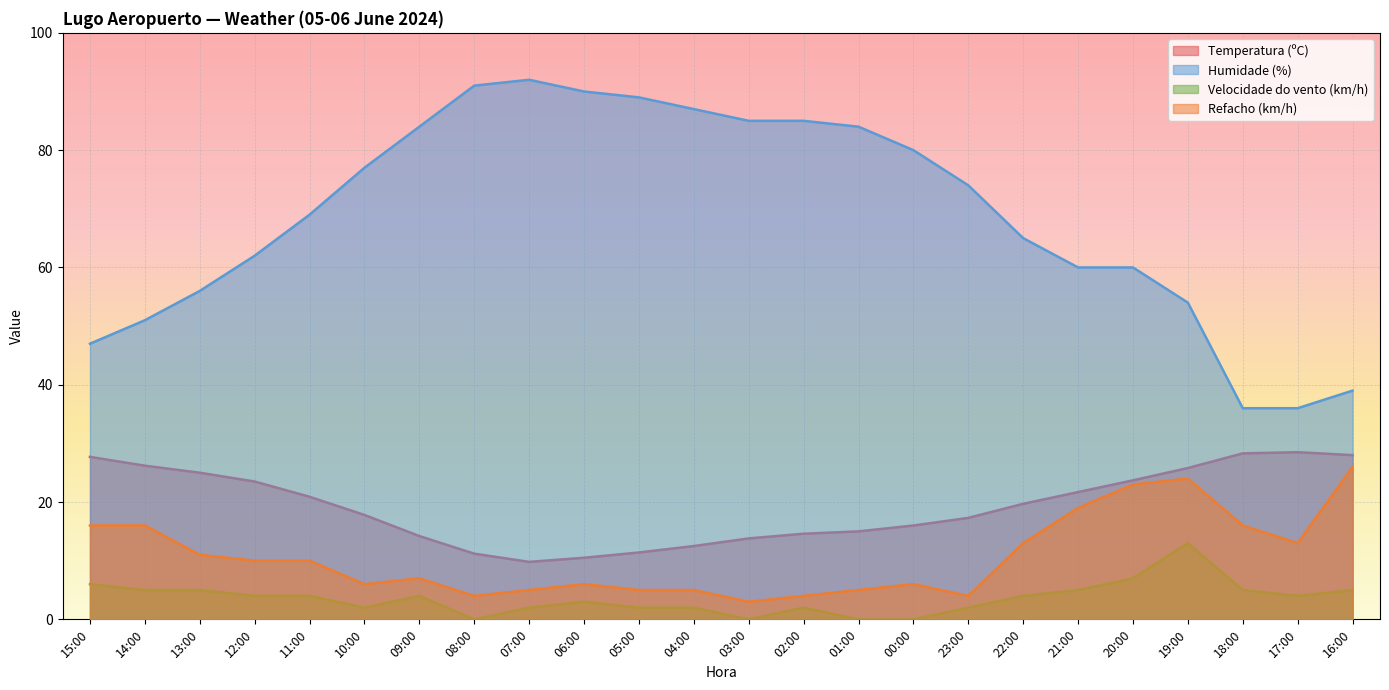

Where is Temperatura (ºC) nearest to the value 19?

22:00